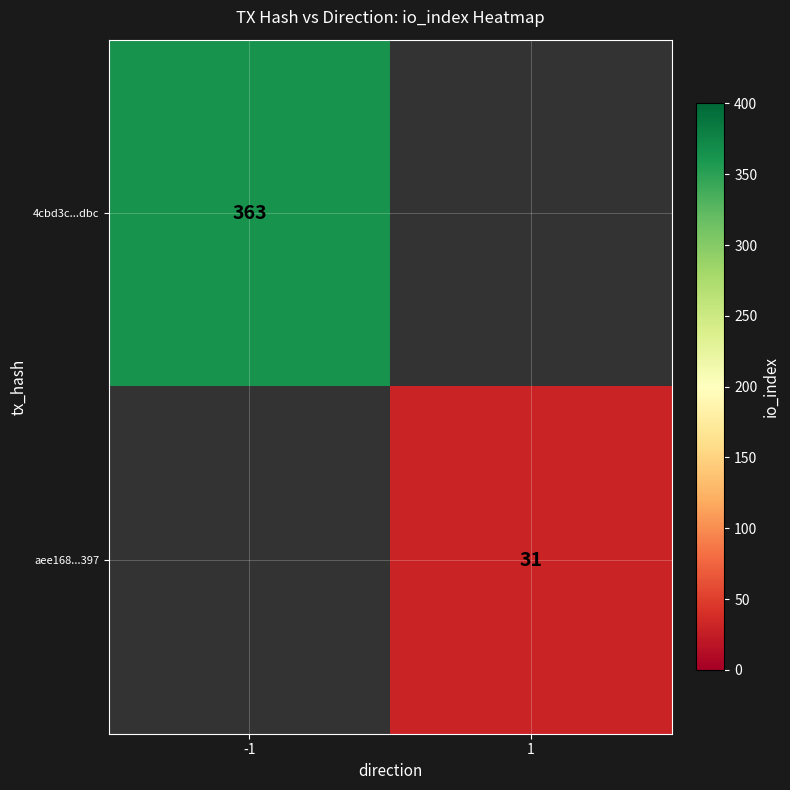

True or false: 4cbd3c...dbc has a value of 363 at -1.

True